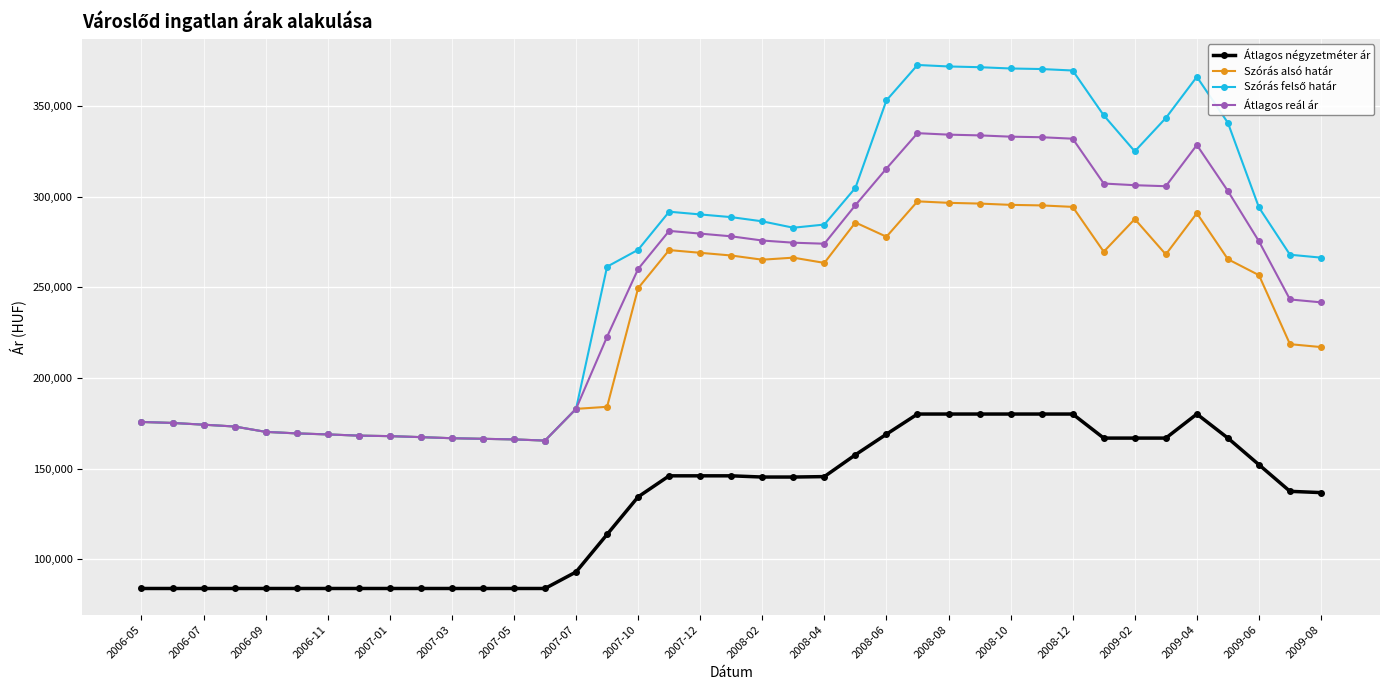

What is the value of the Átlagos reál ár point at the 27th from the left?

334102